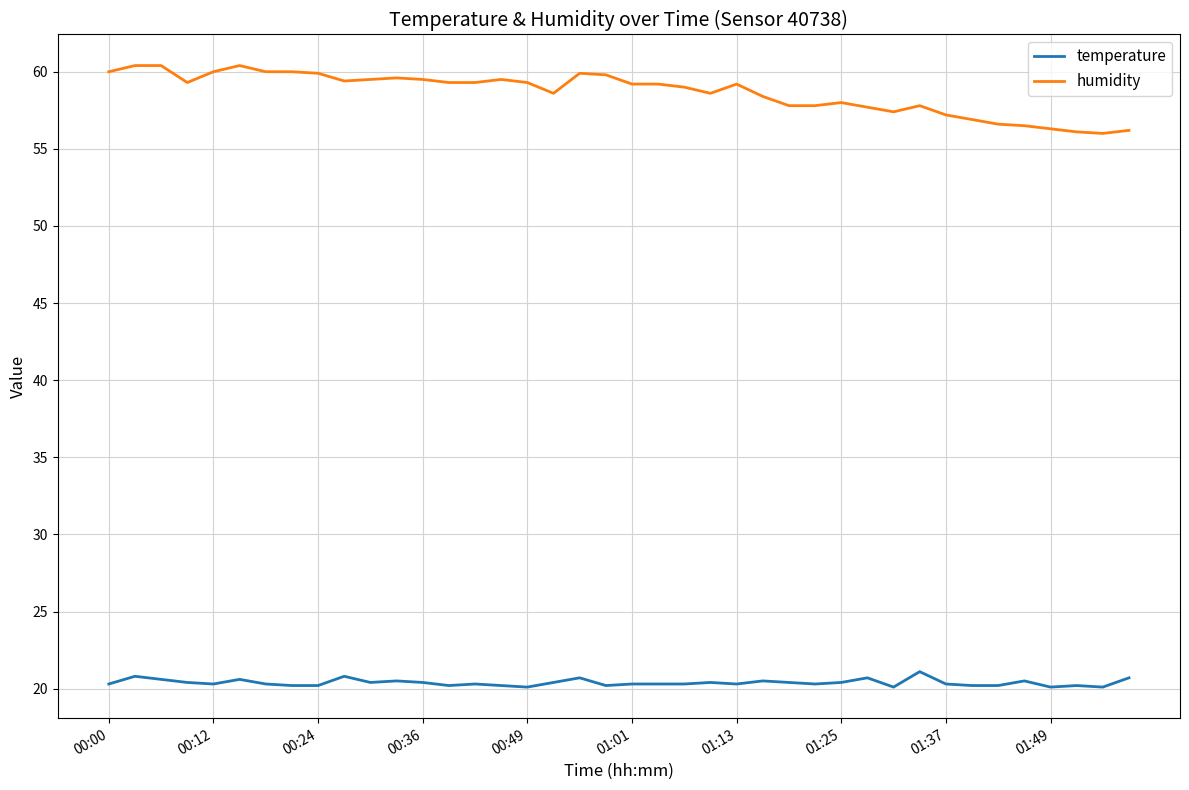

Rank the series by their maximum value, from lowest to highest.

temperature, humidity